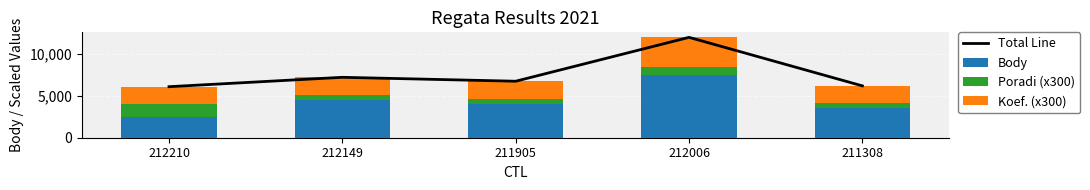

What is the sum of the Koef. (x300) values at 212149 and 211308?

4200